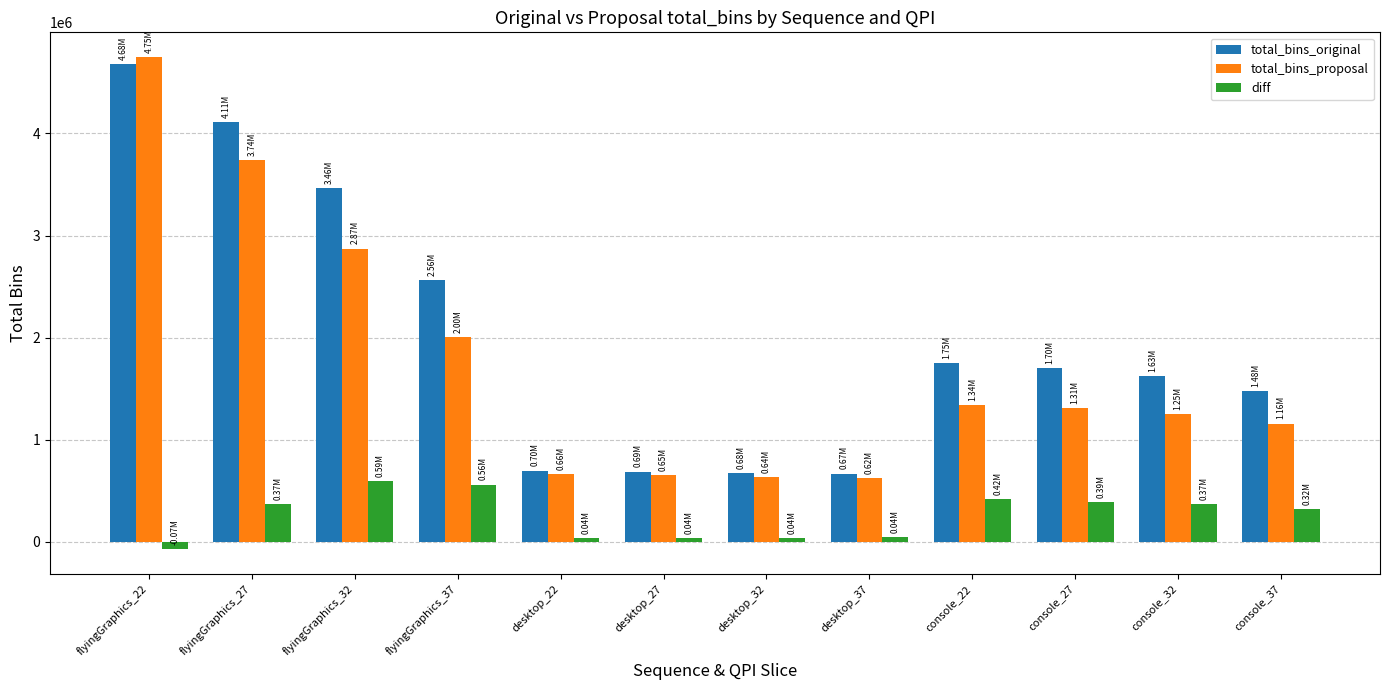

At which category is the sum across all series the highest?

flyingGraphics_22